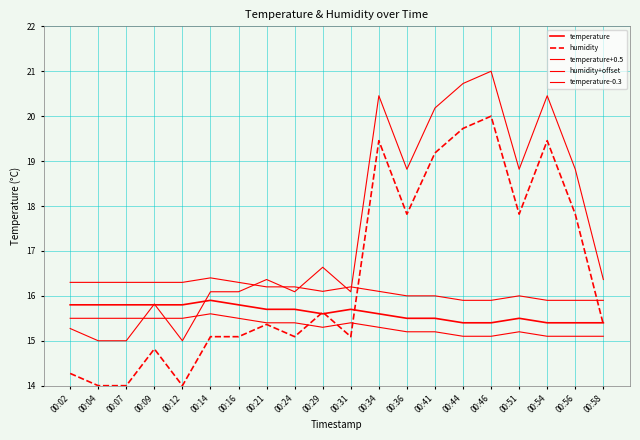

Which series ends up on top after the final intersection of temperature and humidity+offset?

humidity+offset